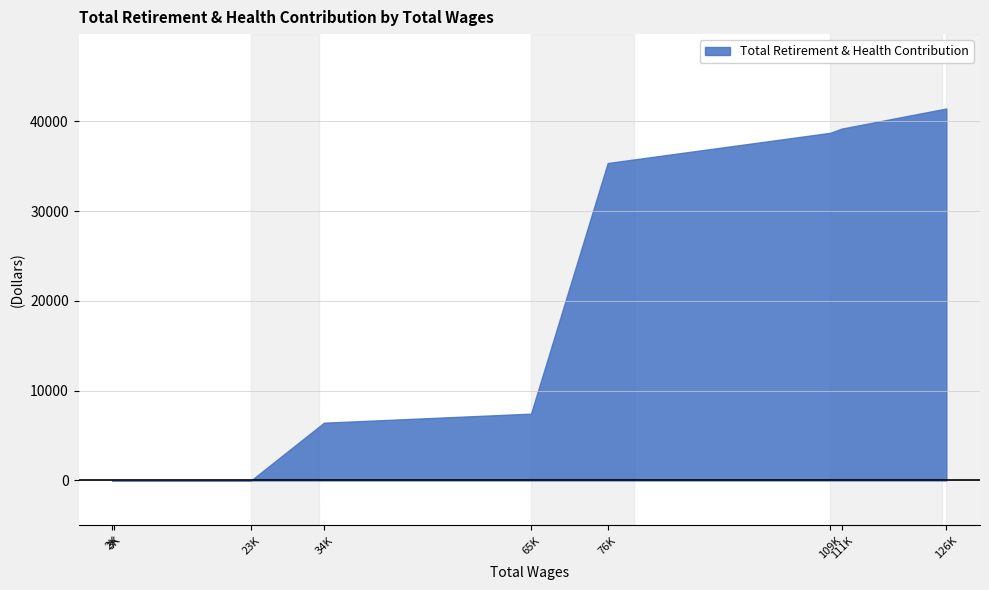

Which category has the highest value across all series?

126712